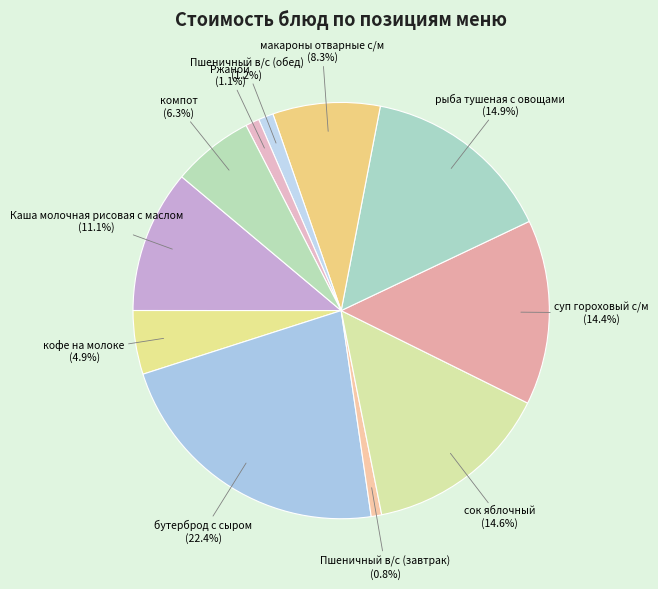

Is суп гороховый с/м the majority of the pie?

No